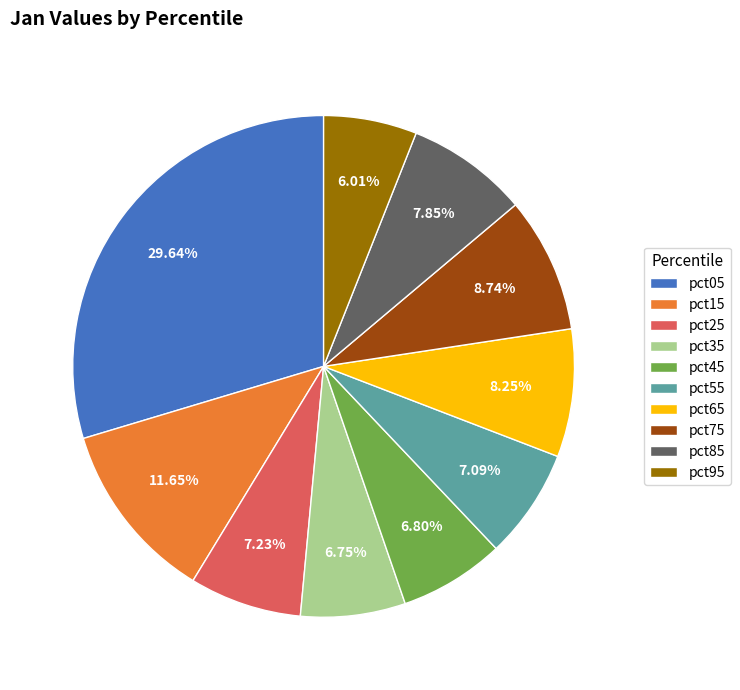

Is pct25 the majority of the pie?

No